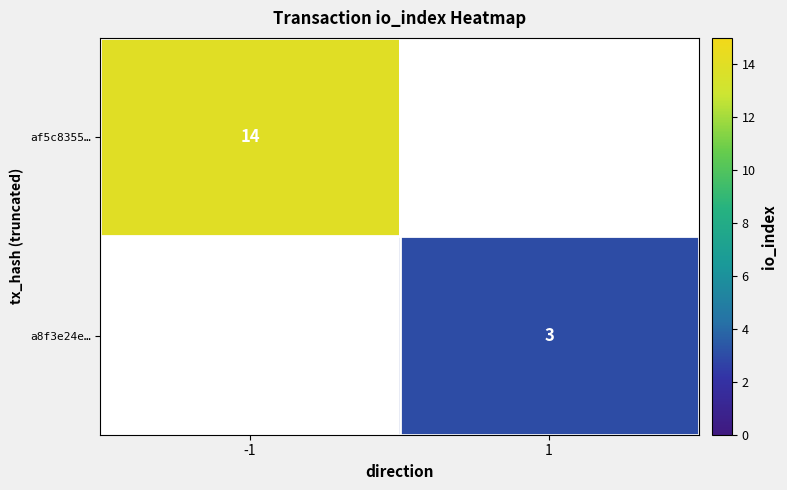

True or false: af5c8355… has a value of 6 at -1.

False